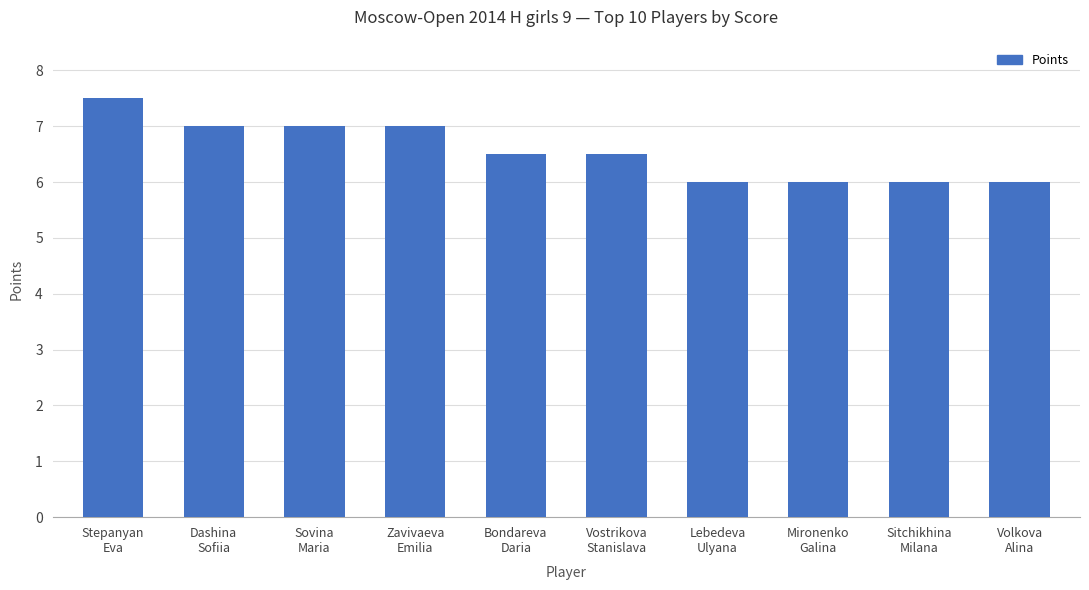

What is the change in value from Bondareva
Daria to Sitchikhina
Milana?

-0.5